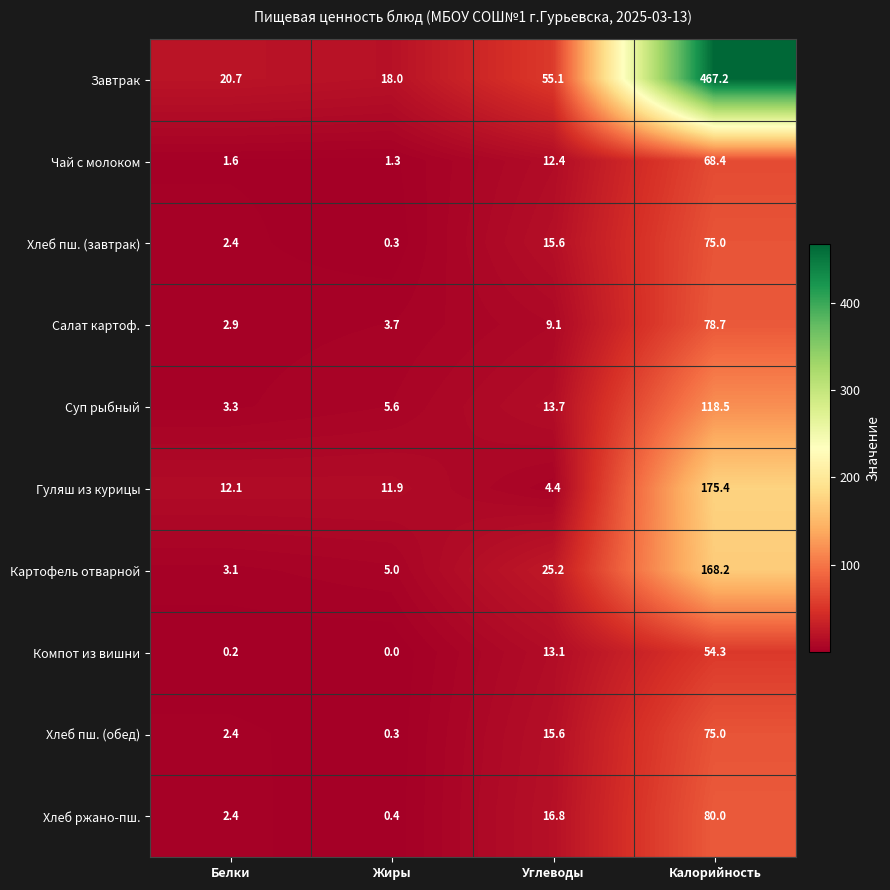

List the labels in order of Хлеб ржано-пш. value, largest first.

Калорийность, Углеводы, Белки, Жиры